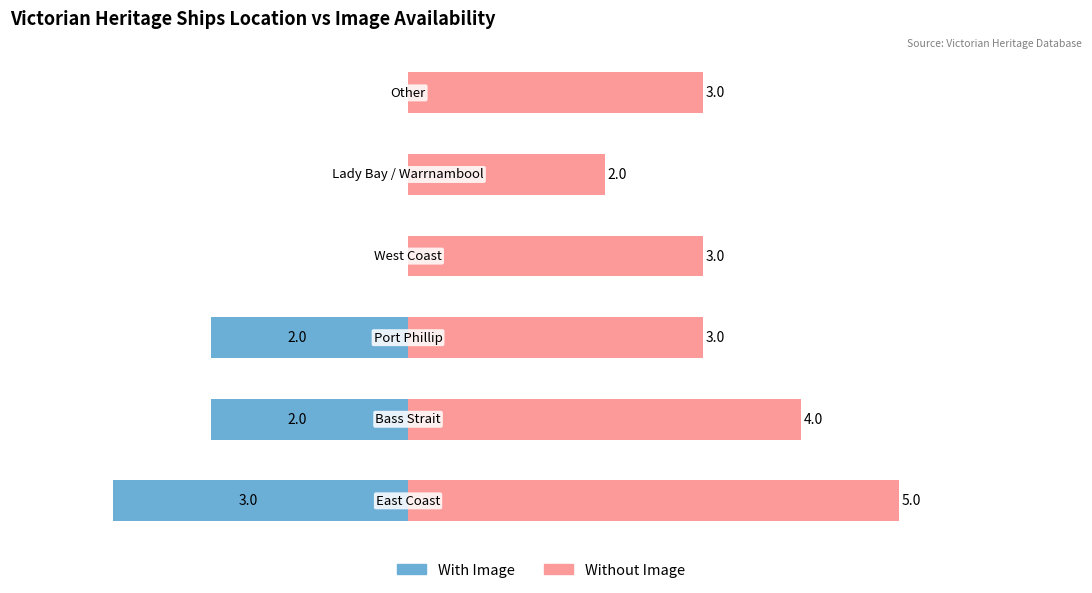

Which series has the largest total across all categories?

Without Image